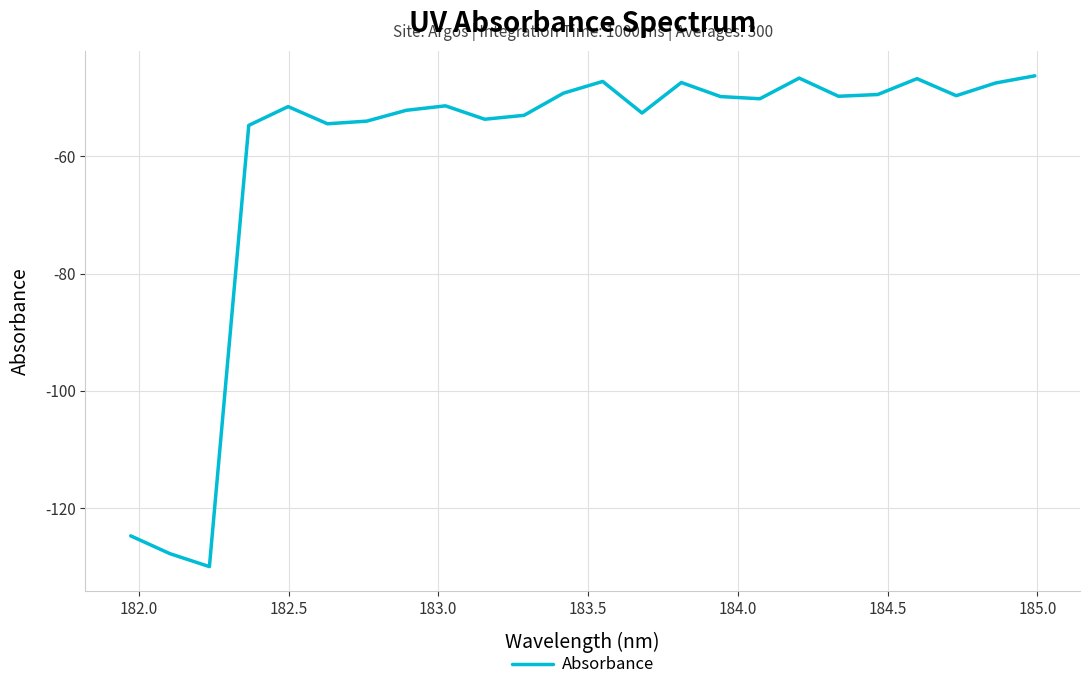

What is the smallest value displayed?

-130.0